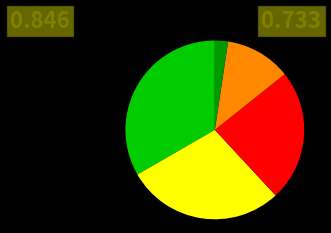

Is there any slice that represents more than half of the pie?

No